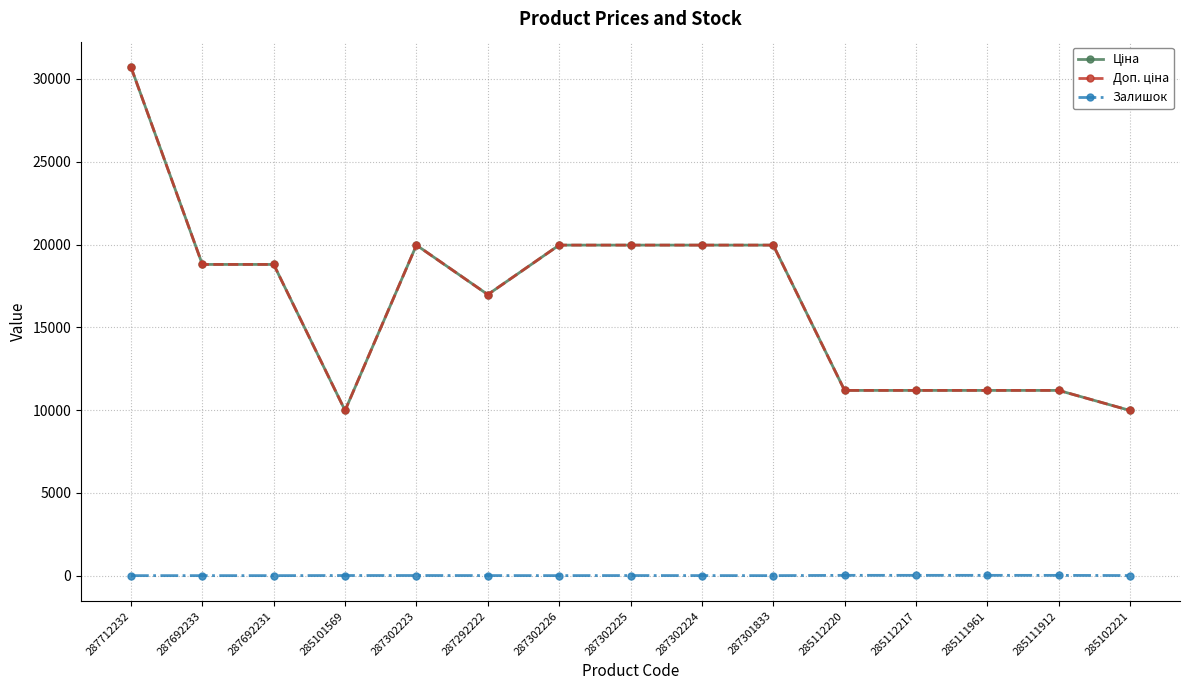

Between 287302225 and 287692231, which is larger?

287302225